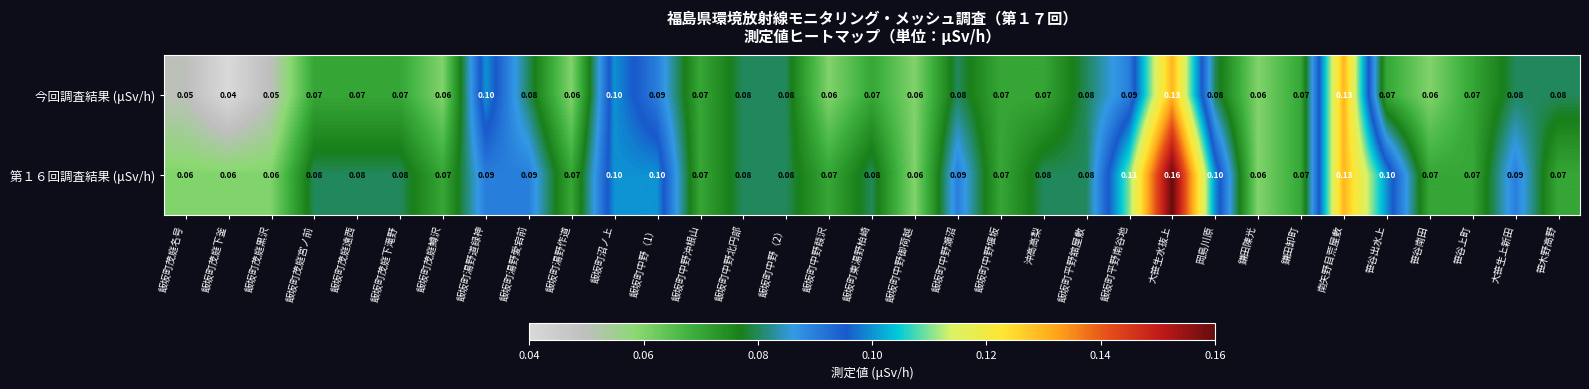

Which label corresponds to the smallest value in the chart?

飯坂町茂庭下釜